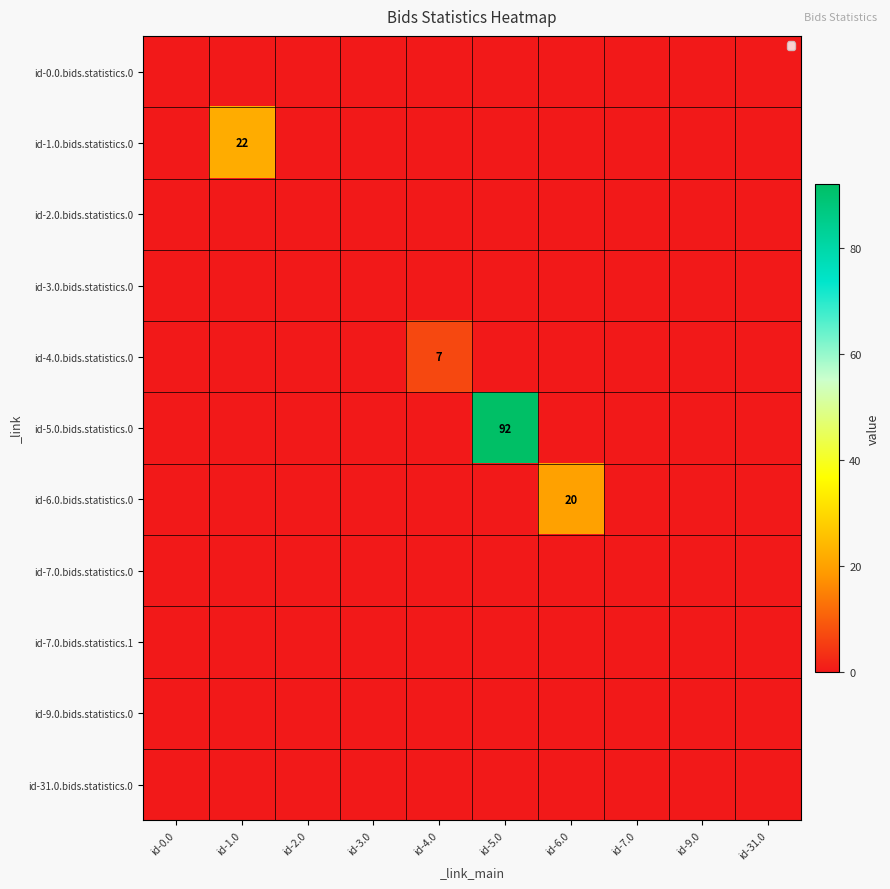

True or false: id-4.0.bids.statistics.0 has a value of 2 at id-4.0.

False